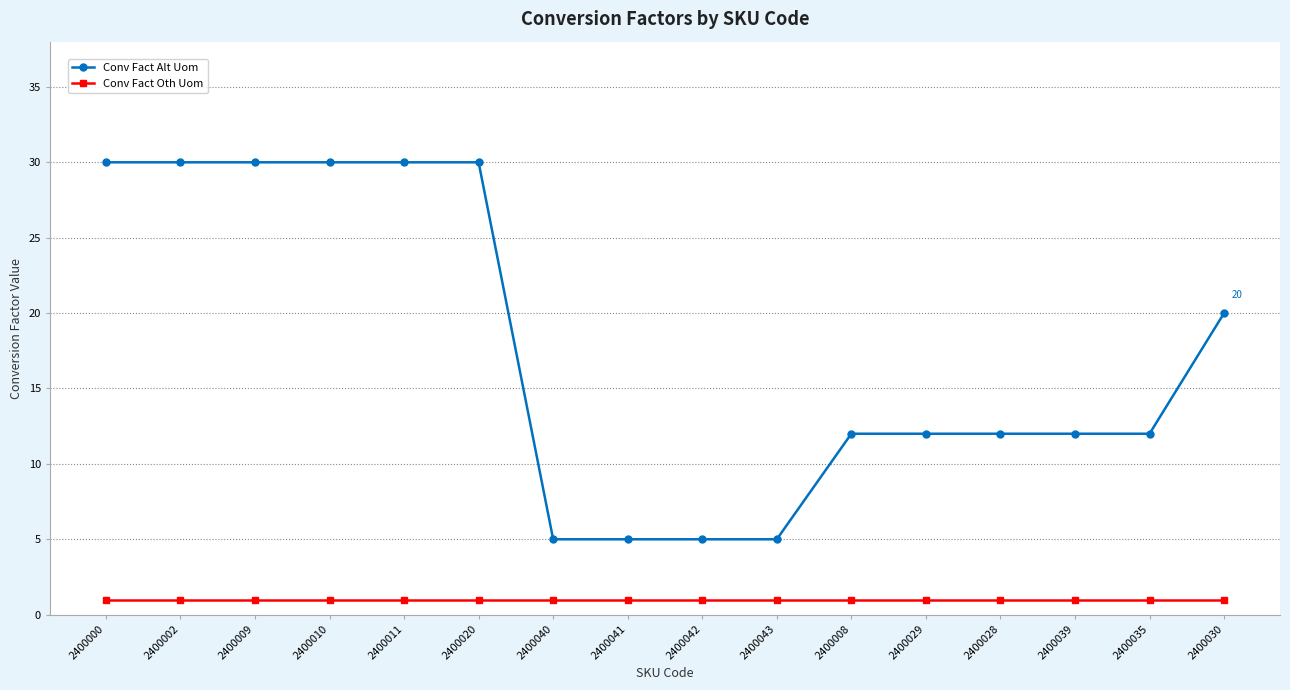

What is the approximate value of Conv Fact Alt Uom at 2400030, to the nearest 10?

20